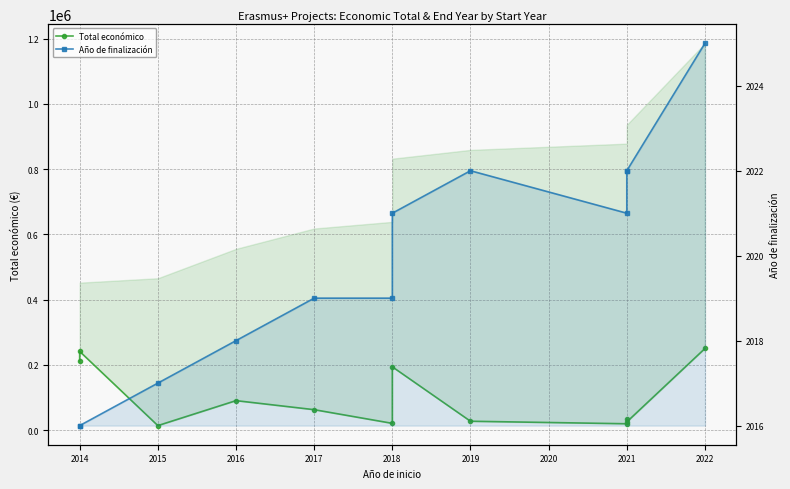

At 2018, list the series in order from smallest to largest.

Año de finalización, Total económico